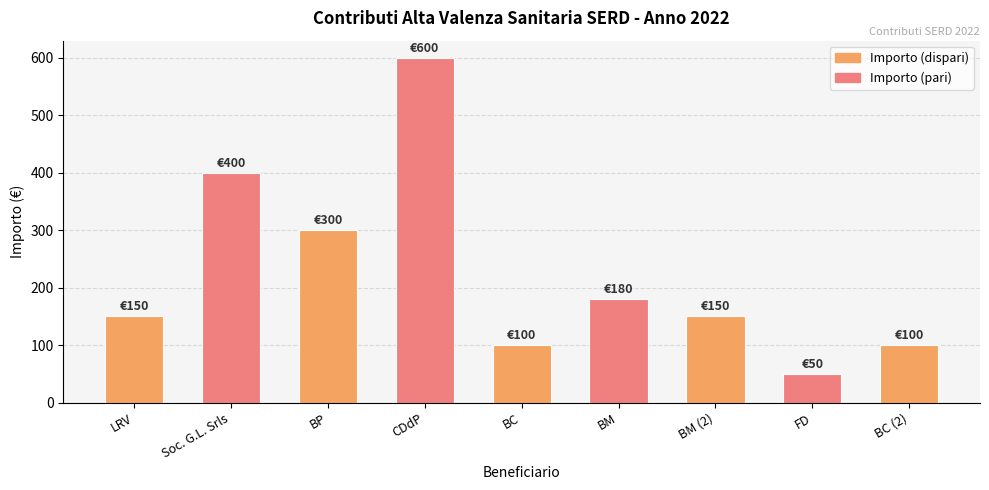

What is the label of the 1st bar from the left?

LRV